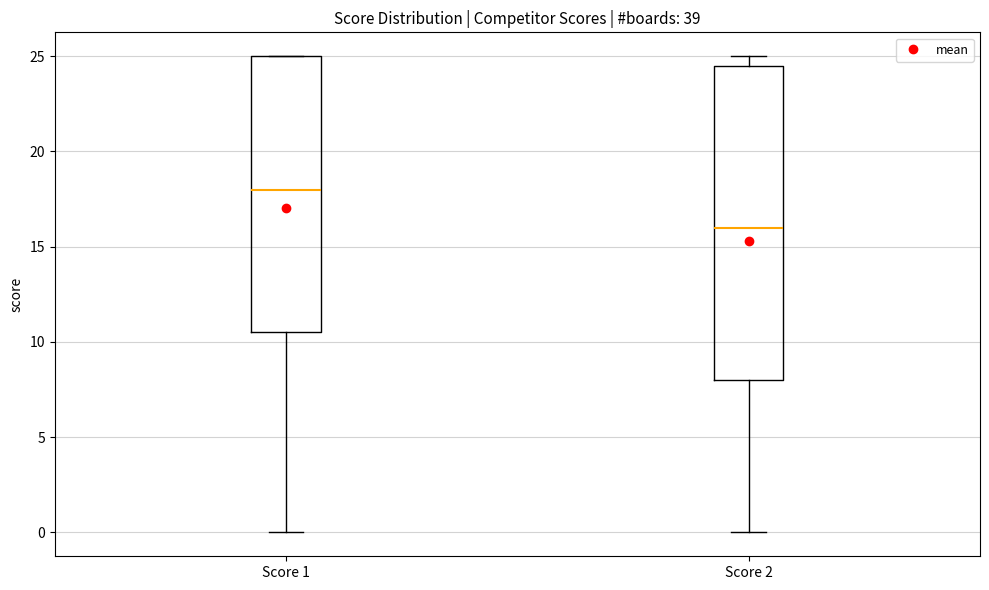

Which box's median line is the lowest?

Score 2